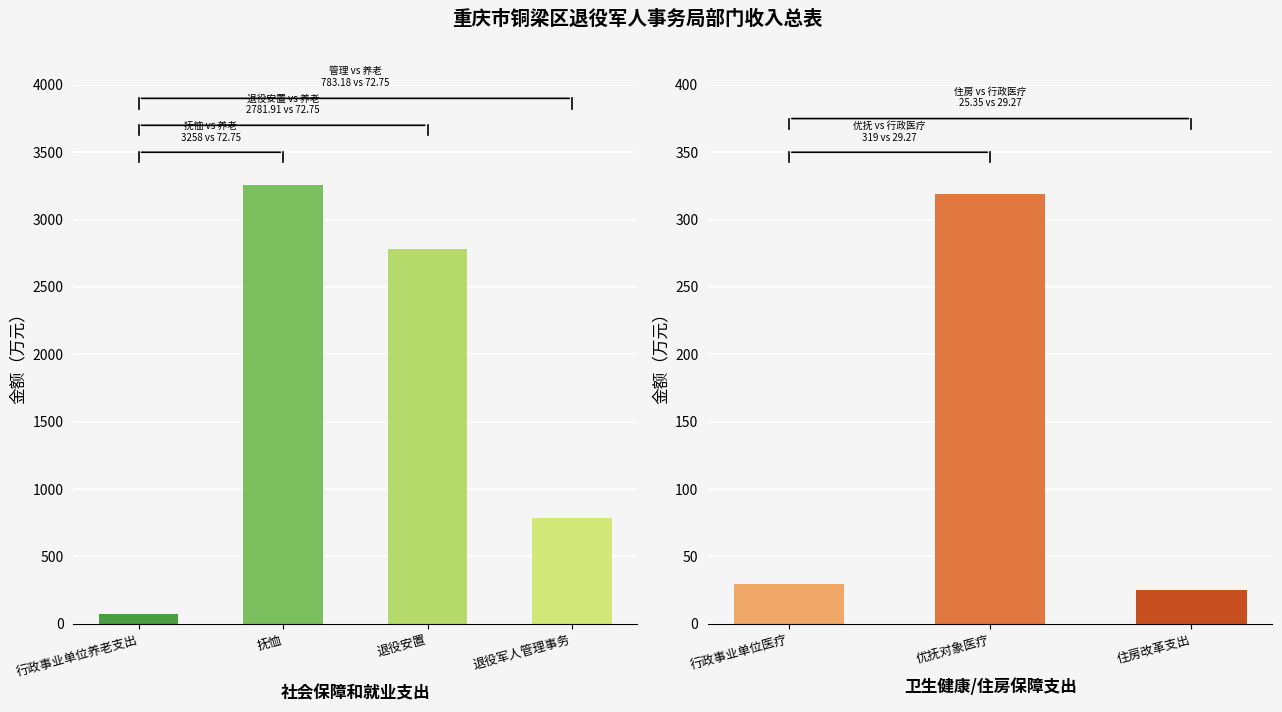

List the labels in order of value, smallest first.

行政事业单位养老支出, 退役军人管理事务, 退役安置, 抚恤